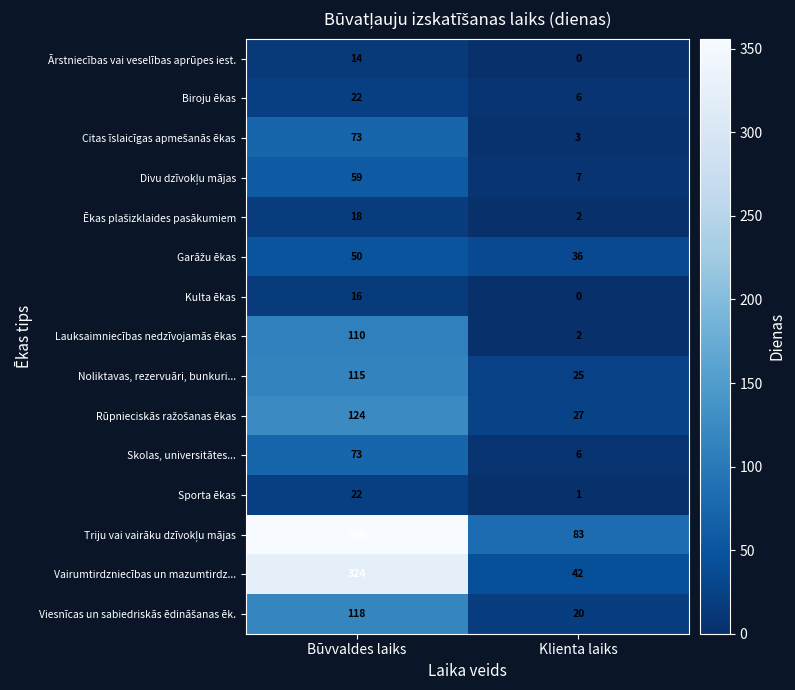

How many data points does each series have?

2